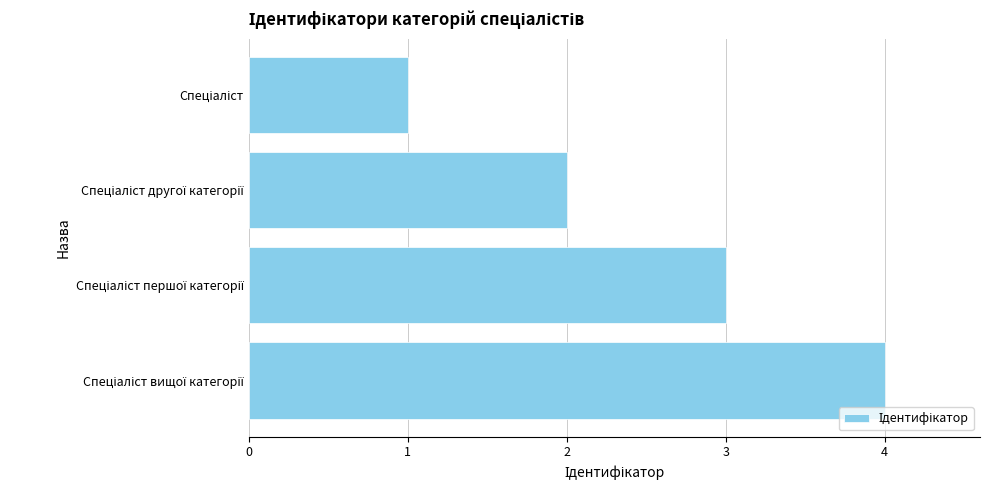

What is the sum of all values?

10